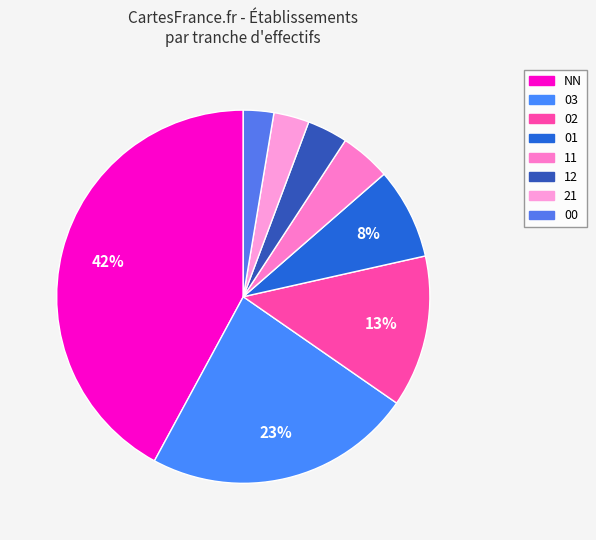

True or false: NN accounts for 42% of the total.

True